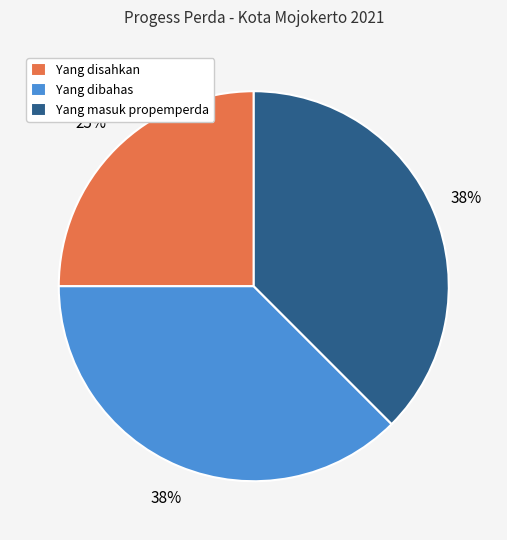

To the nearest percent, what is the average slice percentage?

33%